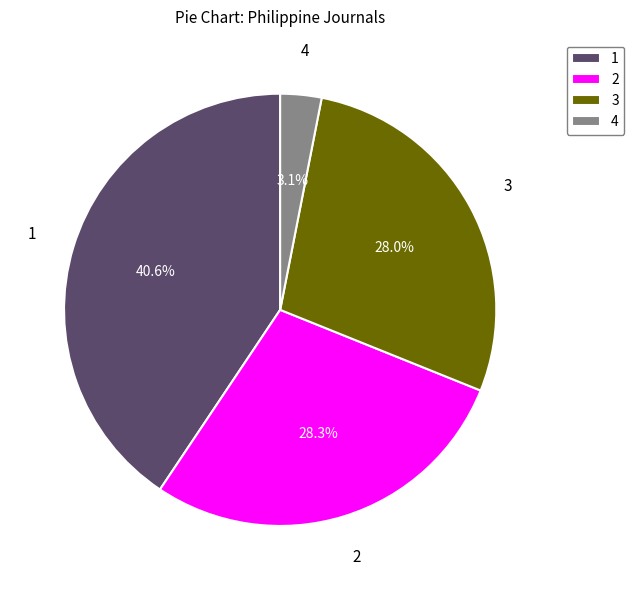

How many segments does this pie chart have?

4